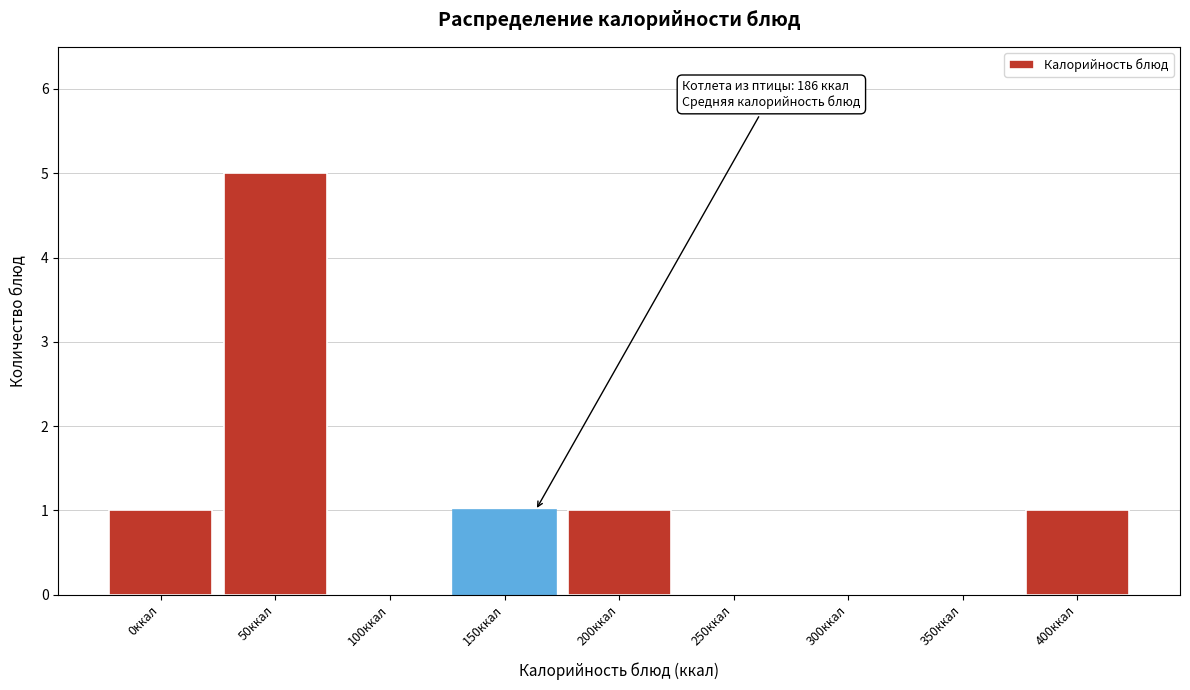

Reading left to right, what are all the values shown in this chart?

0ккал=1	50ккал=5	100ккал=0	150ккал=1	200ккал=1	250ккал=0	300ккал=0	350ккал=0	400ккал=1